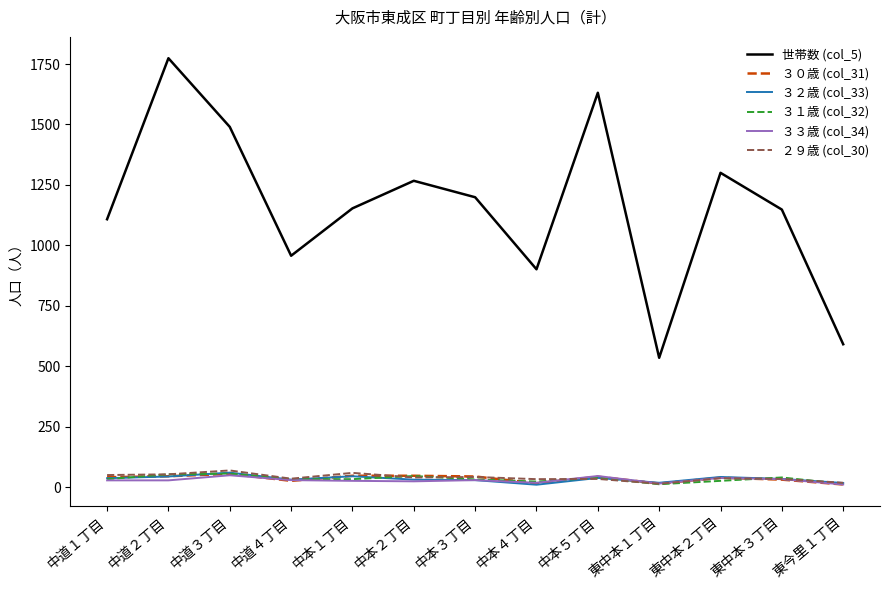

Which series has the largest total across all categories?

世帯数 (col_5)